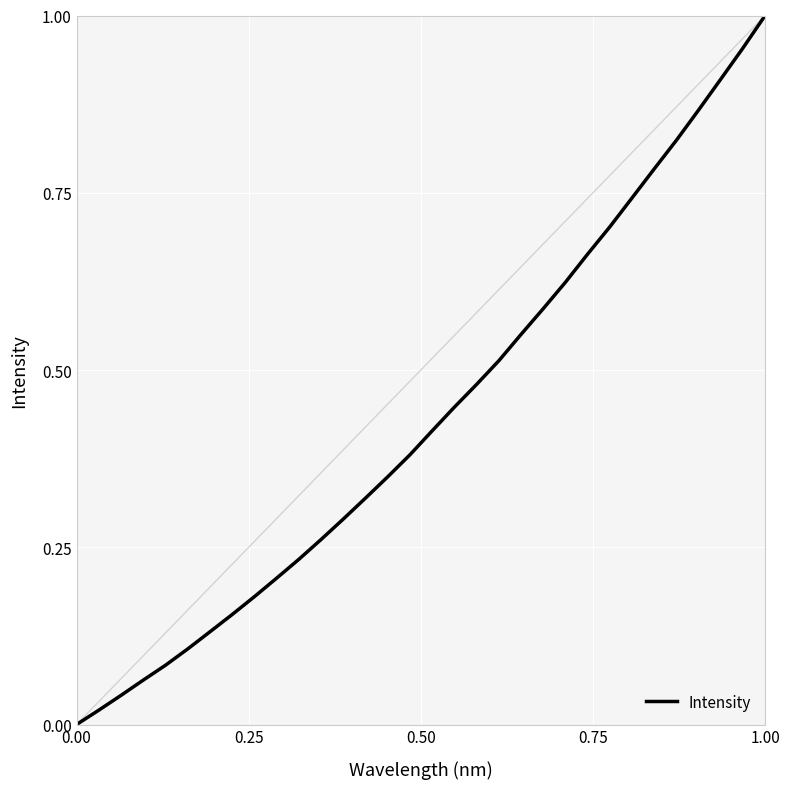

How many lines are shown in the chart?

1